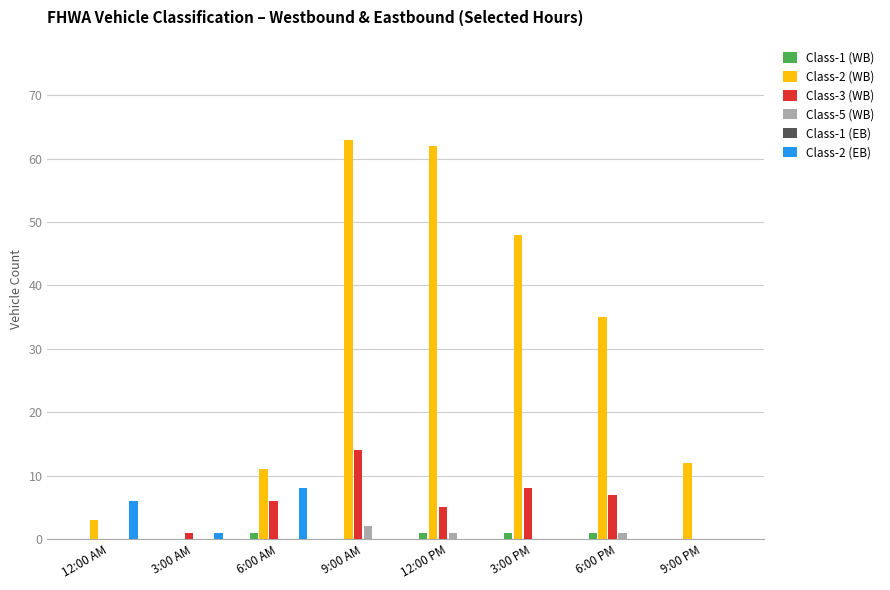

How many bars are there in each group?

6